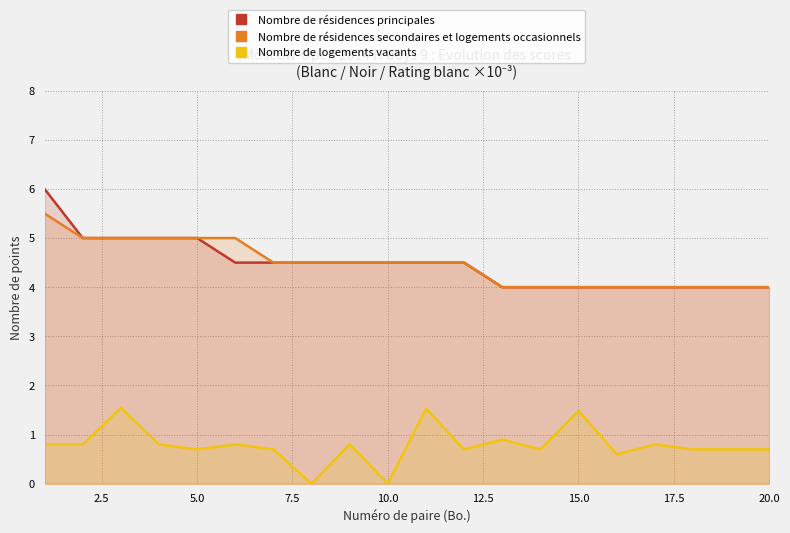

Reading right to left, transcribe all the data shown in this chart.

Nombre de résidences principales: 4.0	4.0	4.0	4.0	4.0	4.0	4.0	4.0	4.5	4.5	4.5	4.5	4.5	4.5	4.5	5.0	5.0	5.0	5.0	6.0
Nombre de résidences secondaires et logements occasionnels: 4.0	4.0	4.0	4.0	4.0	4.0	4.0	4.0	4.5	4.5	4.5	4.5	4.5	4.5	5.0	5.0	5.0	5.0	5.0	5.5
Nombre de logements vacants: 0.7	0.7	0.7	0.8	0.6	1.5	0.7	0.9	0.7	1.5	0.0	0.8	0.0	0.7	0.8	0.7	0.8	1.5	0.8	0.8